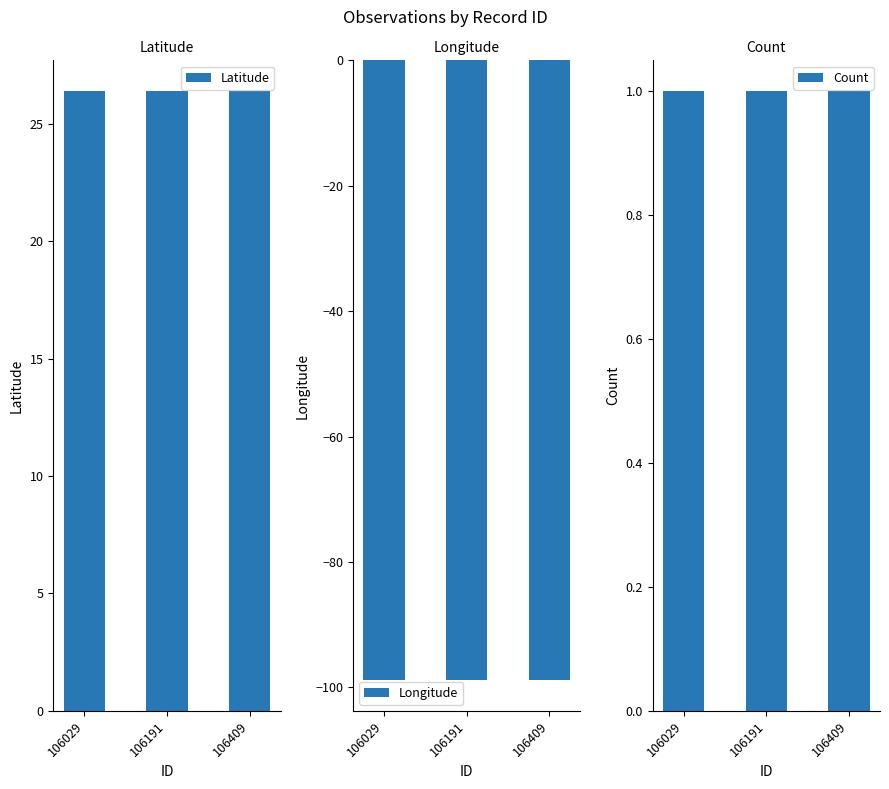

At 106029, list the series in order from largest to smallest.

Latitude, Count, Longitude